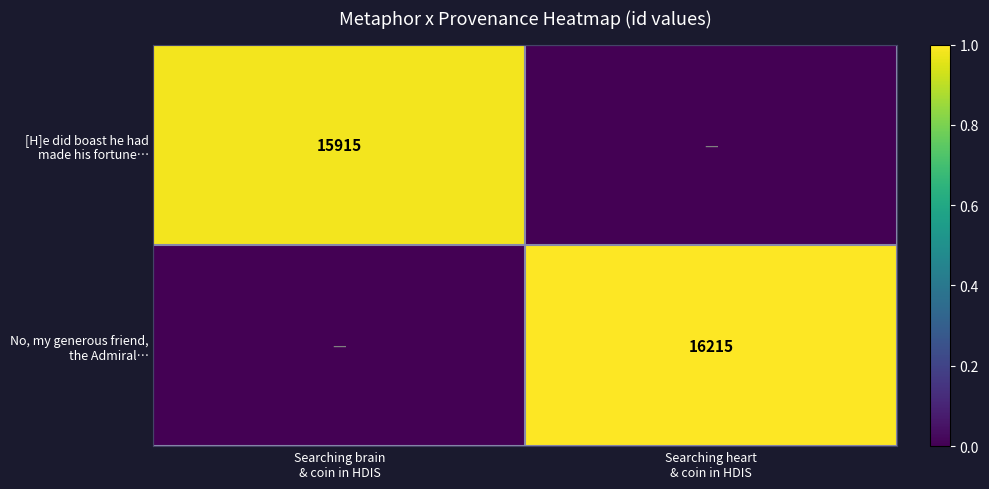

What is the difference between the highest and lowest values at Searching brain
& coin in HDIS?

1.0